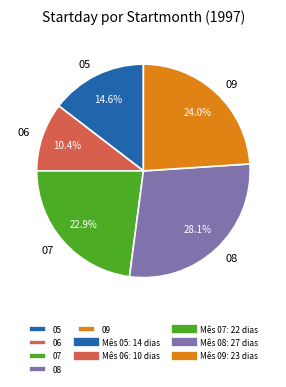

Is there any slice that represents more than half of the pie?

No